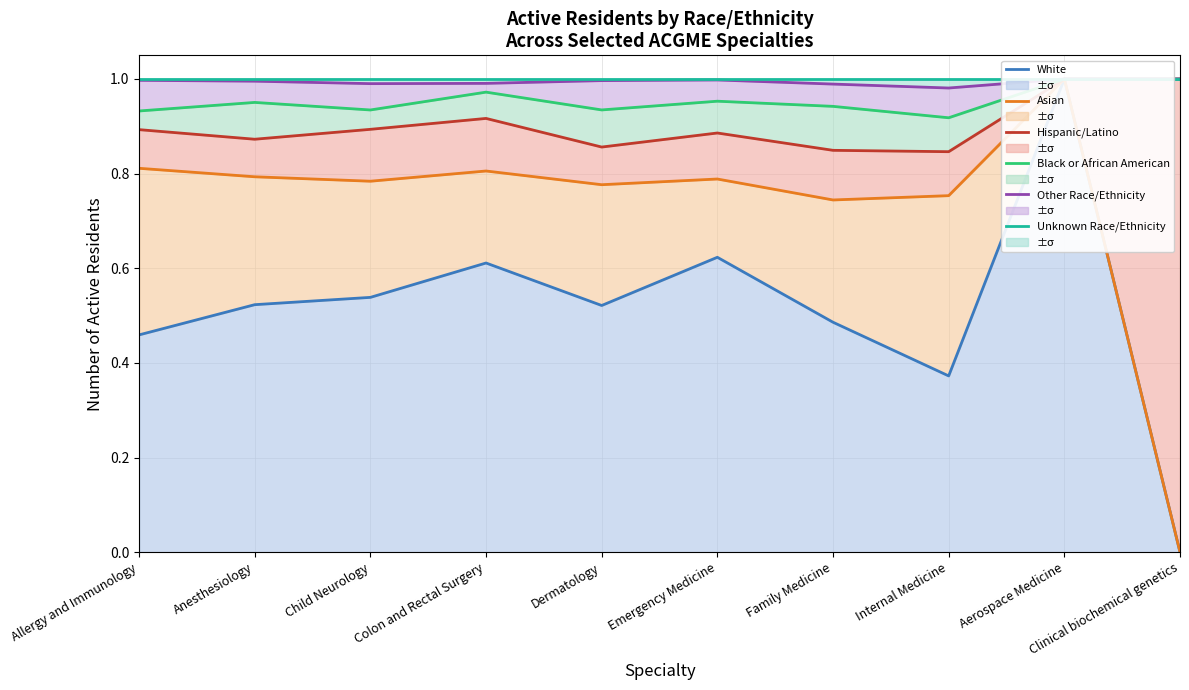

At which category does Asian reach its first local peak?

Colon and Rectal Surgery